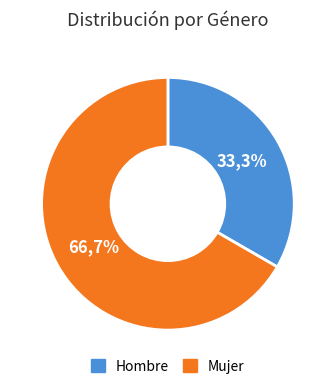

Rank the categories by value from highest to lowest.

Mujer, Hombre